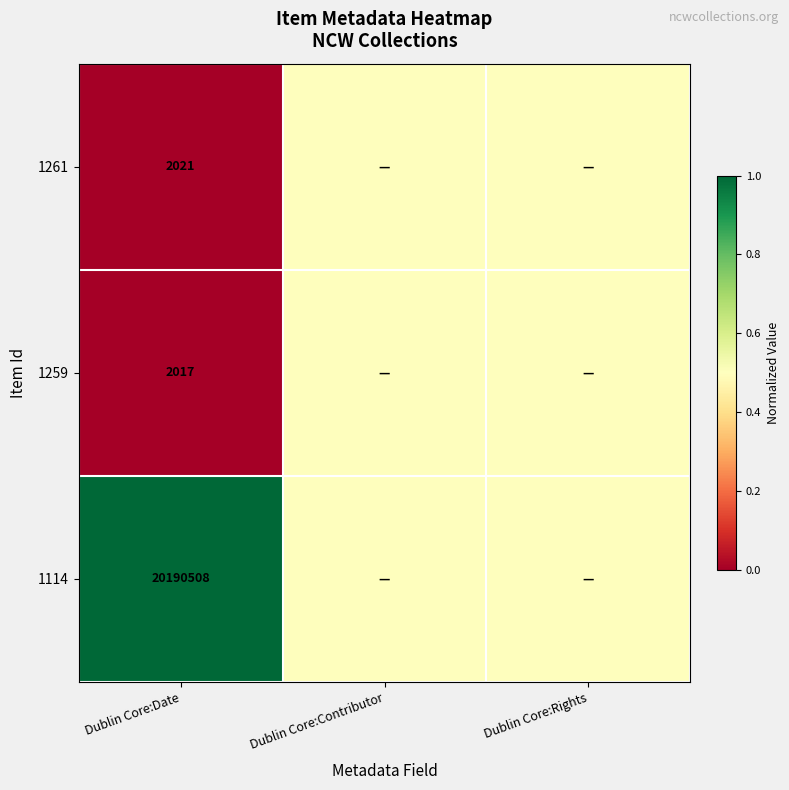

At how many categories does at least one series exceed 0?

3